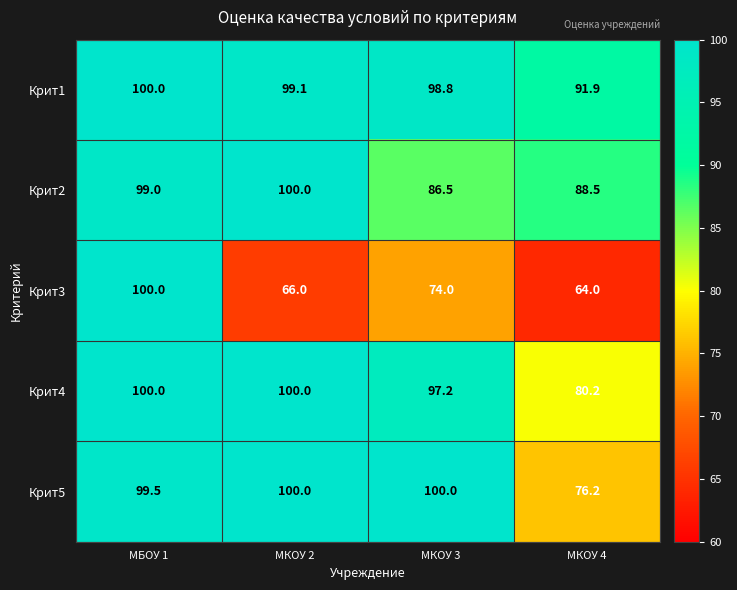

Which series has the largest range (max minus min)?

Крит3